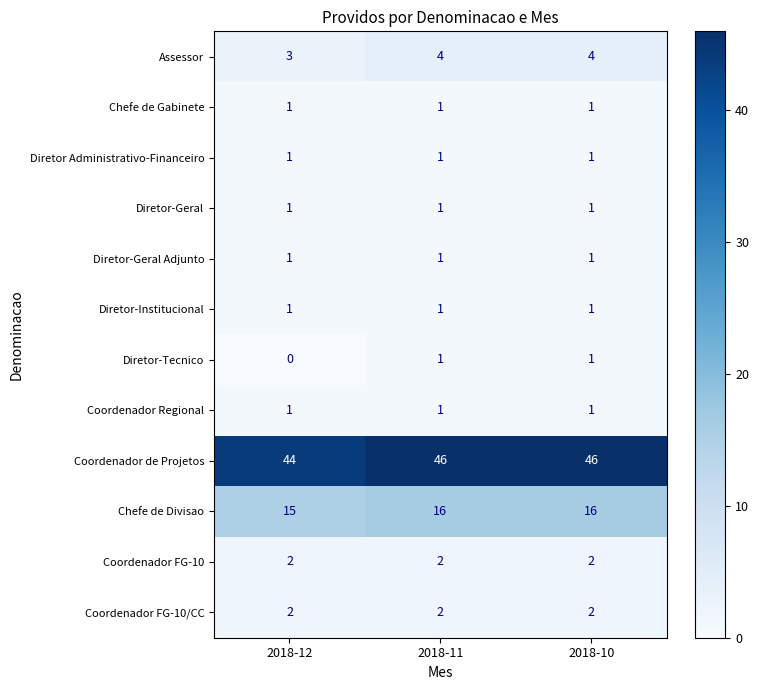

True or false: Assessor has a value of 4 at 2018-11.

True